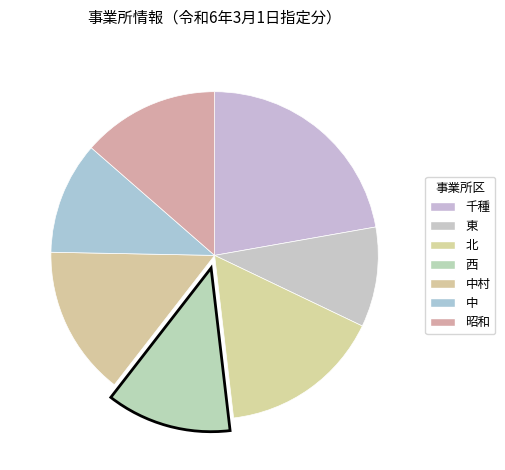

Count the number of slices in the pie.

7